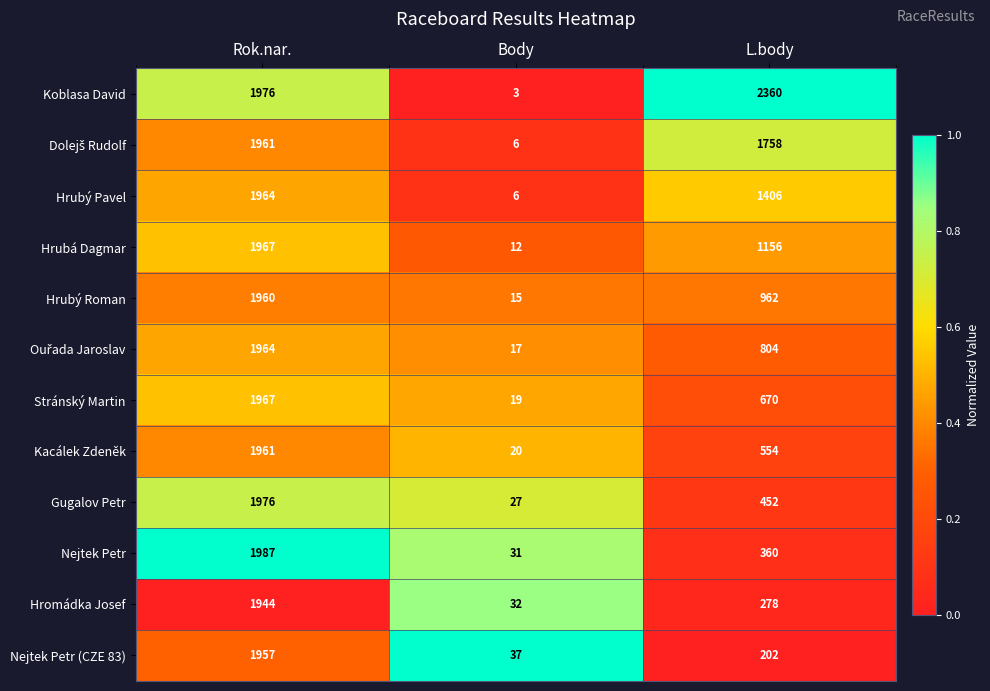

What is the minimum value shown in the chart?

3